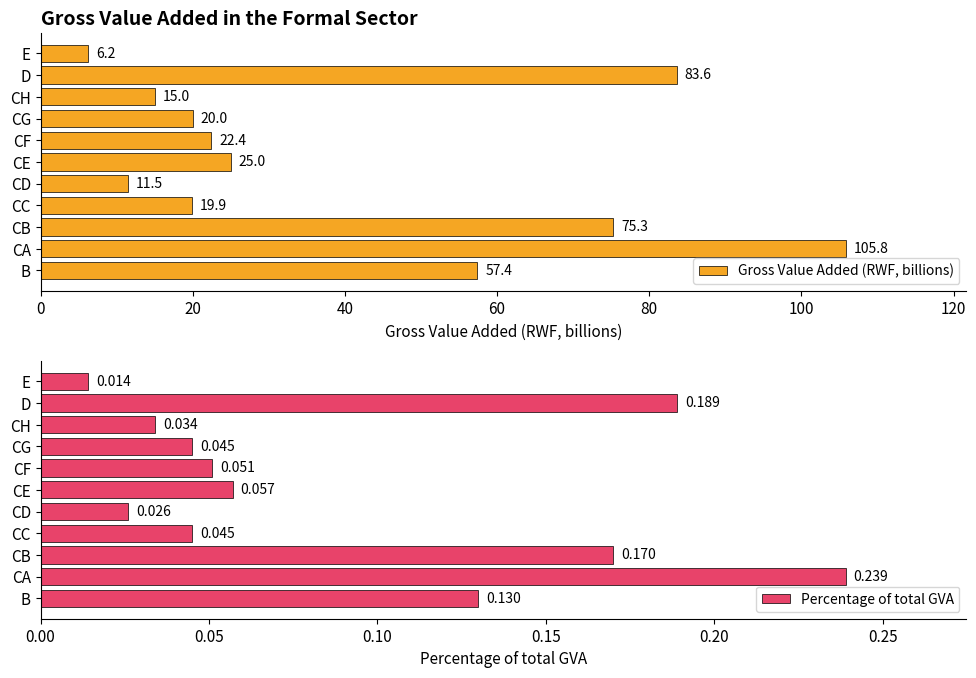

What is the difference between the Gross Value Added (RWF, billions) values at CH and CD?

3.5